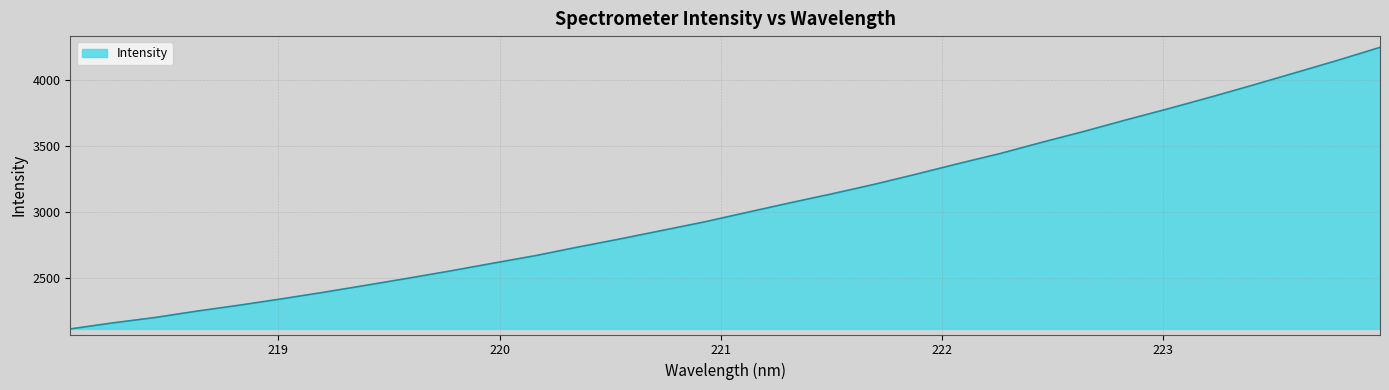

What is the maximum value shown in the chart?

4247.7